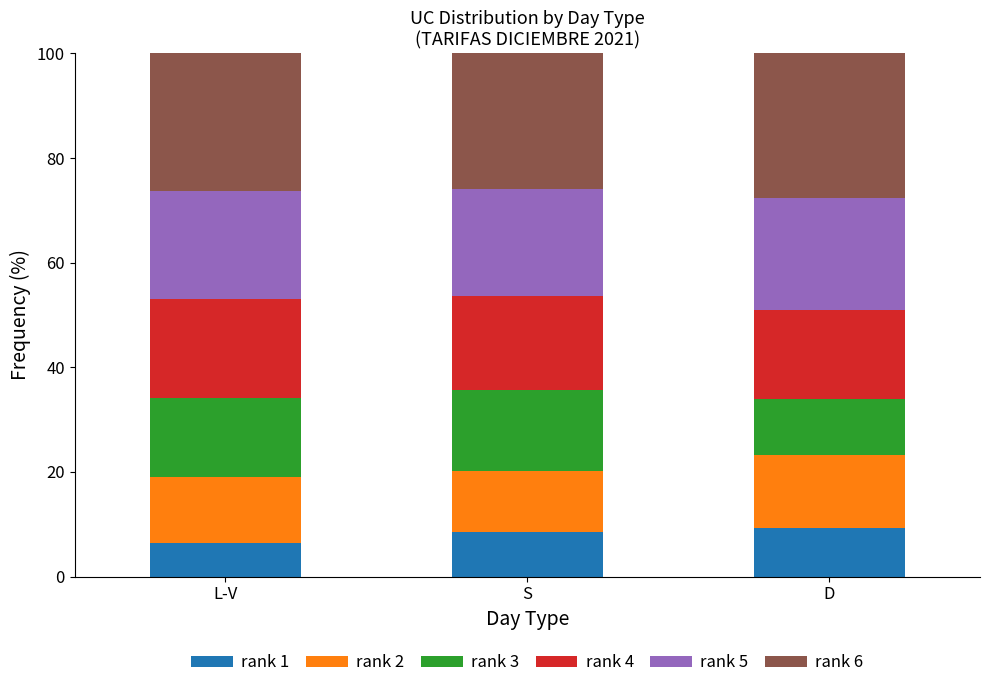

What is the total value across all series at D?

100.0